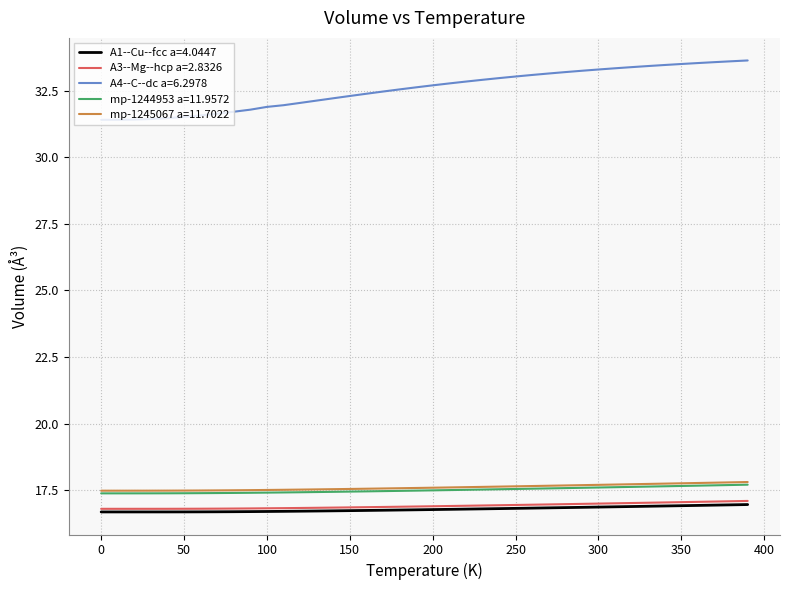

Which series has the widest spread of values?

A4--C--dc a=6.2978